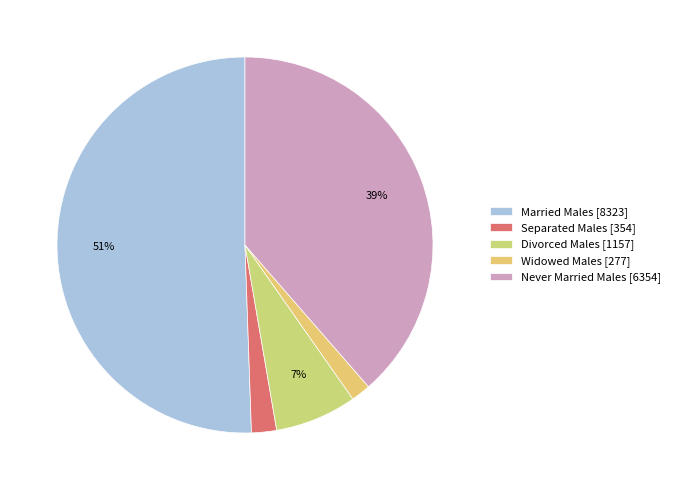

Approximately how many times larger is the value at Divorced Males compared to Never Married Males?

0.2